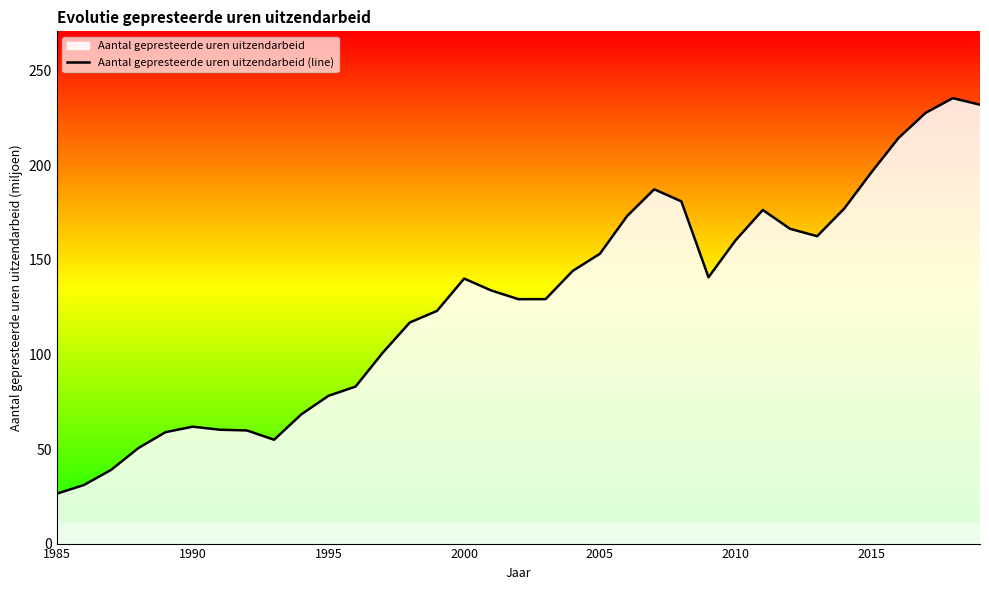

What value does the data have at 2015?

196.2